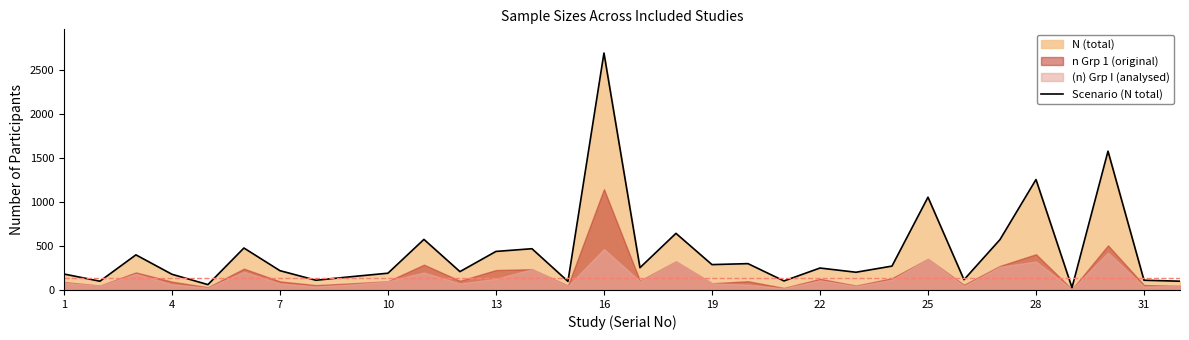

How many interior local peaks (higher than both neighbors) does the data have?

11